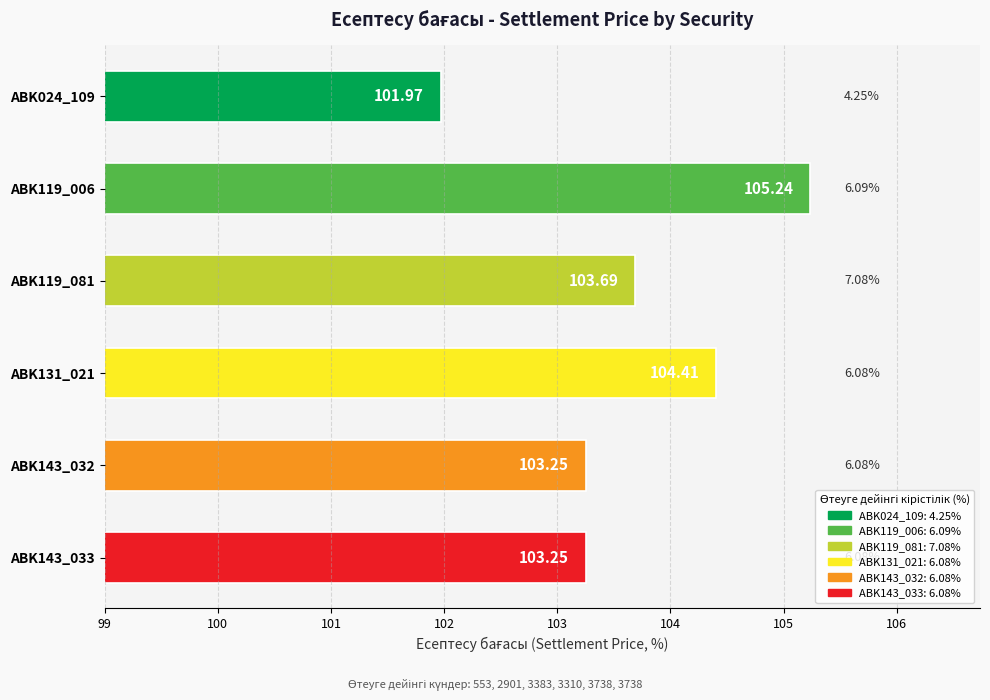

What is the sum of the values at ABK024_109 and ABK143_033?

205.2